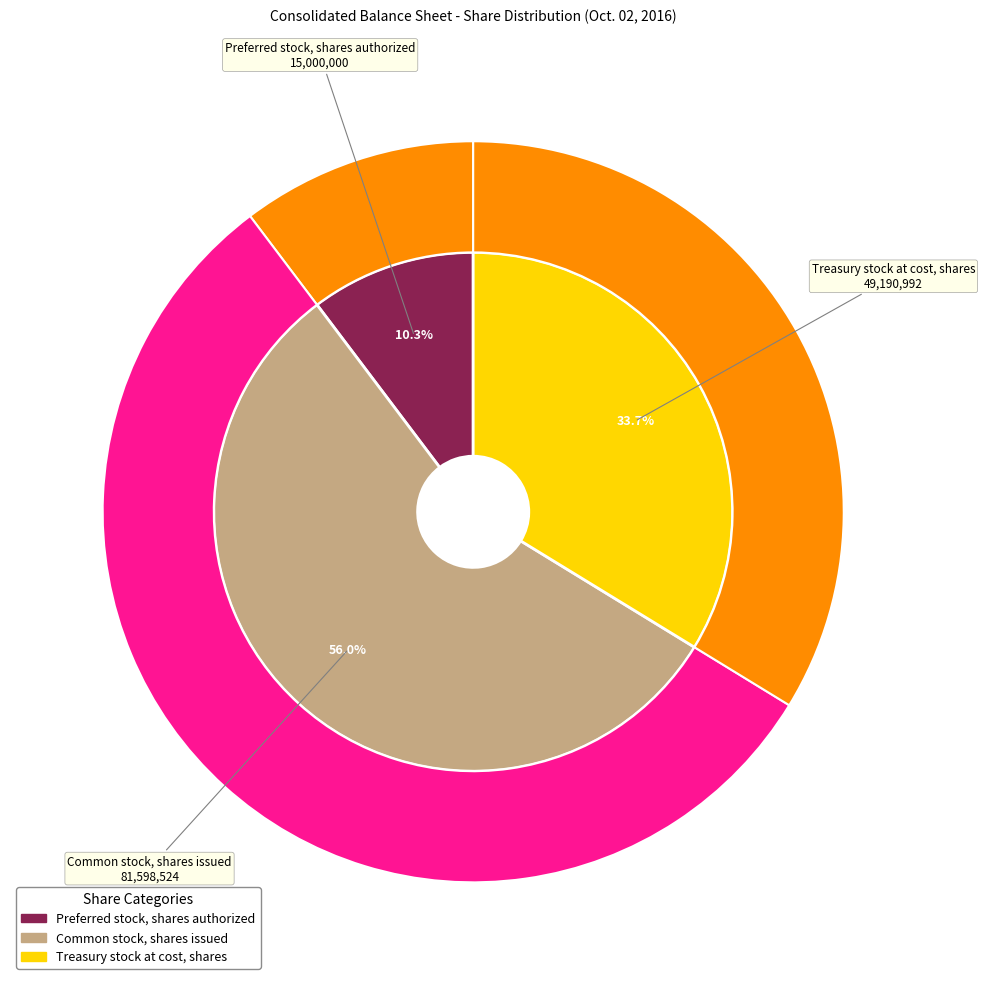

Combined, what portion of the pie is Preferred stock, shares authorized and Common stock, shares issued?

66.3%